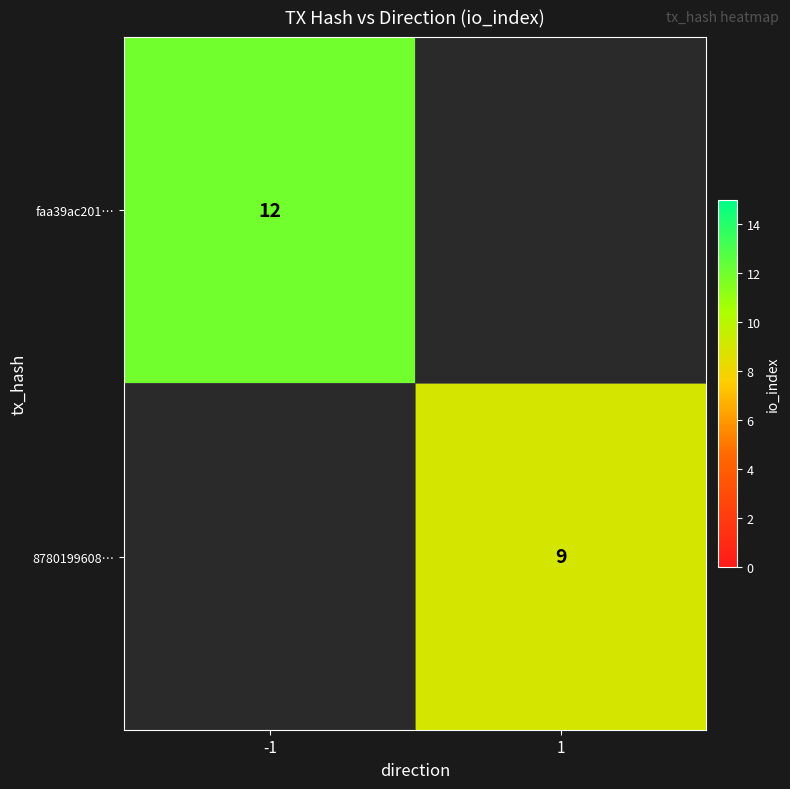

The faa39ac201… series shows 12 at -1. True or false?

True